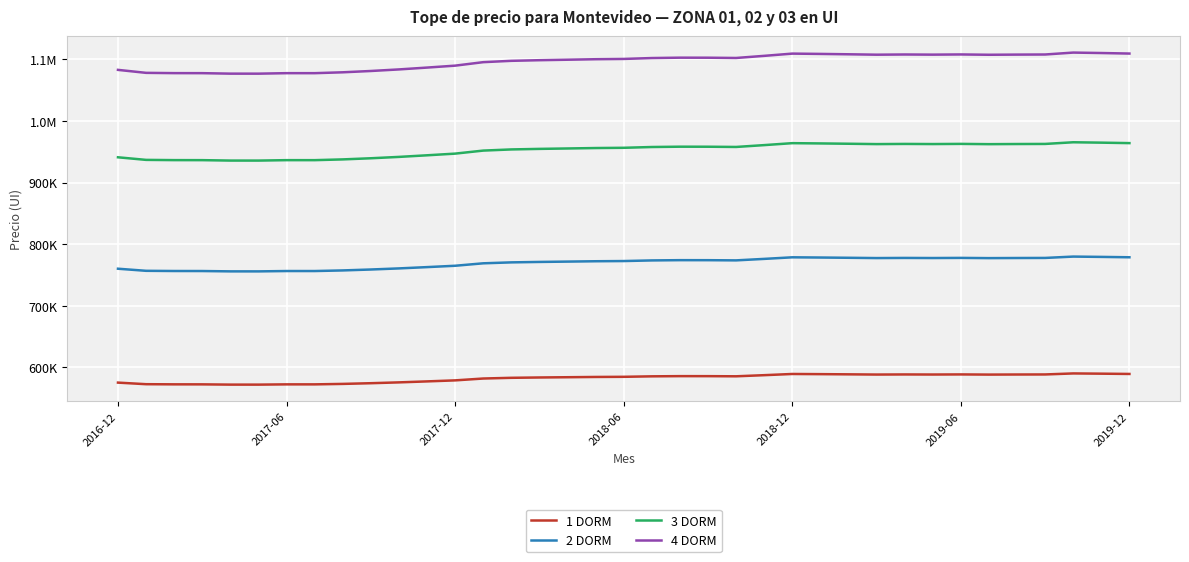

Does the chart have visible grid lines?

Yes